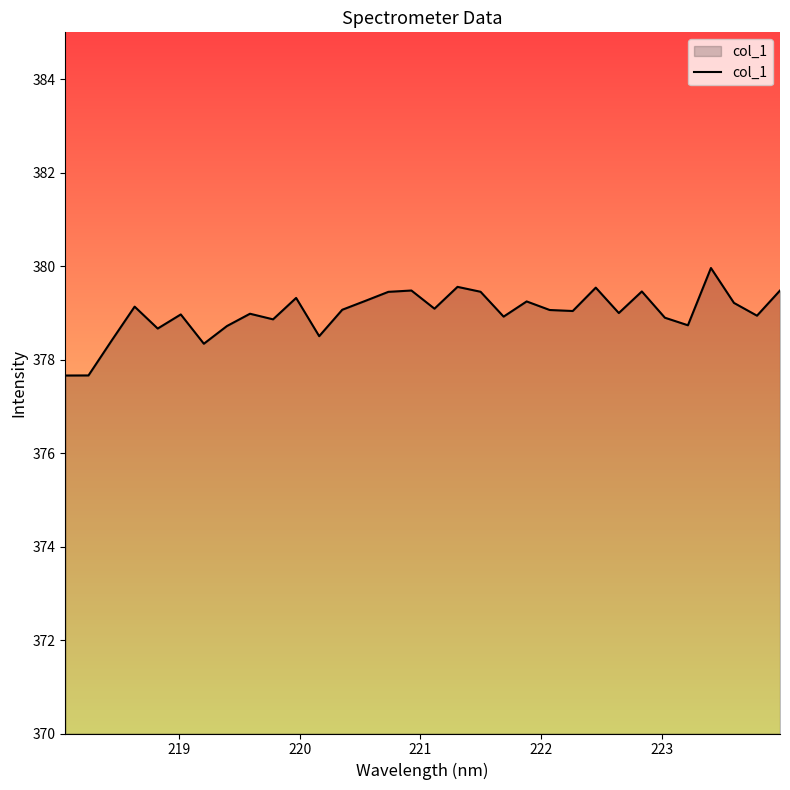

What is the difference between the maximum and minimum values?

2.3